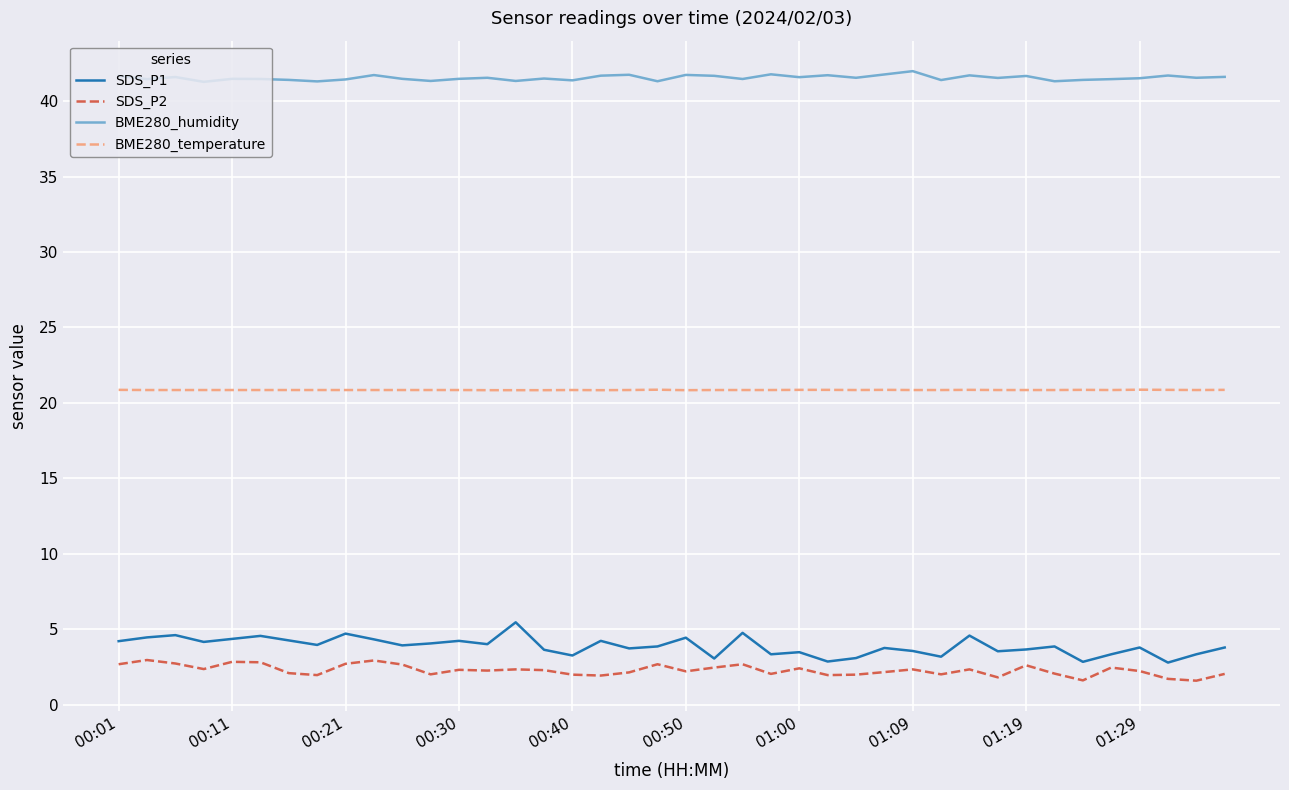

Rank the series by their maximum value, from lowest to highest.

SDS_P2, SDS_P1, BME280_temperature, BME280_humidity